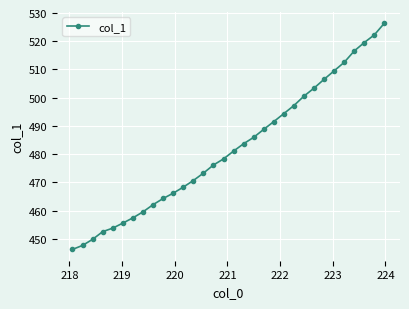

True or false: the data has more than 2 interior local peaks.

False